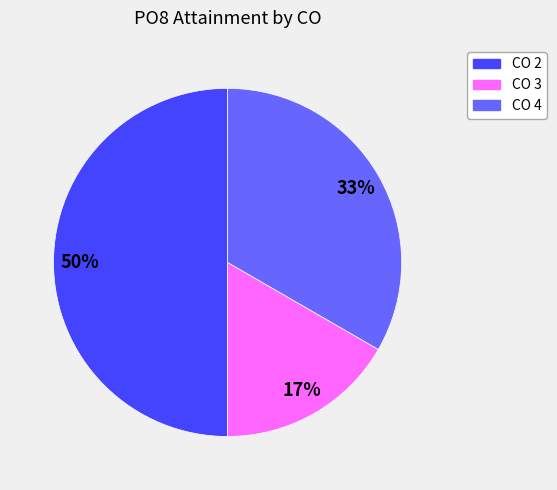

To the nearest percent, what is the difference between the largest and smallest slice percentages?

33%